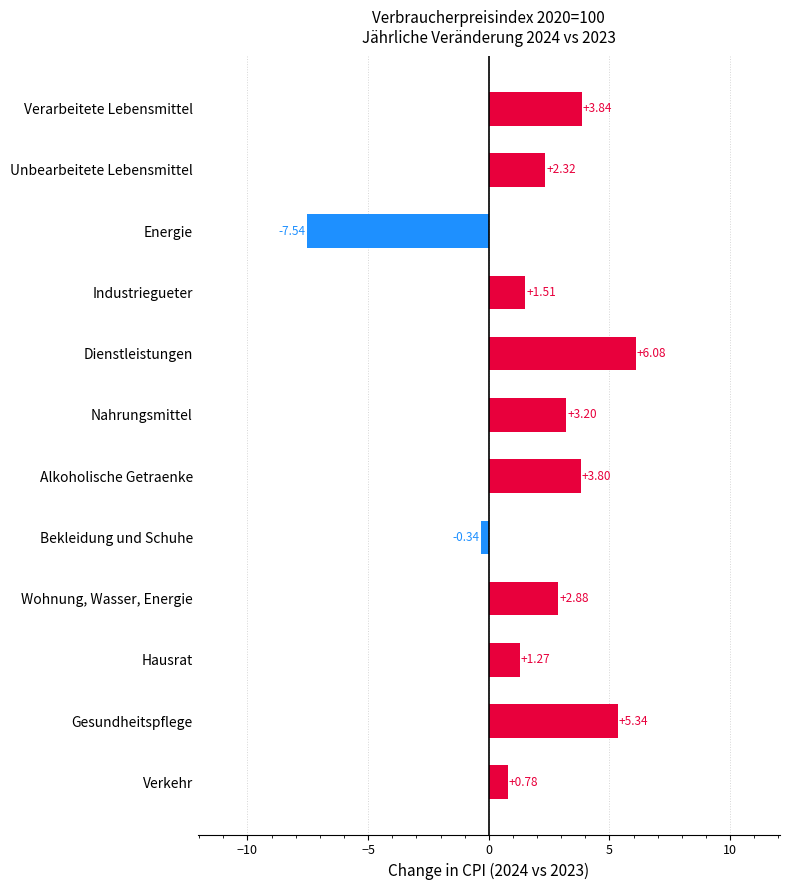

How many values are above zero?

10